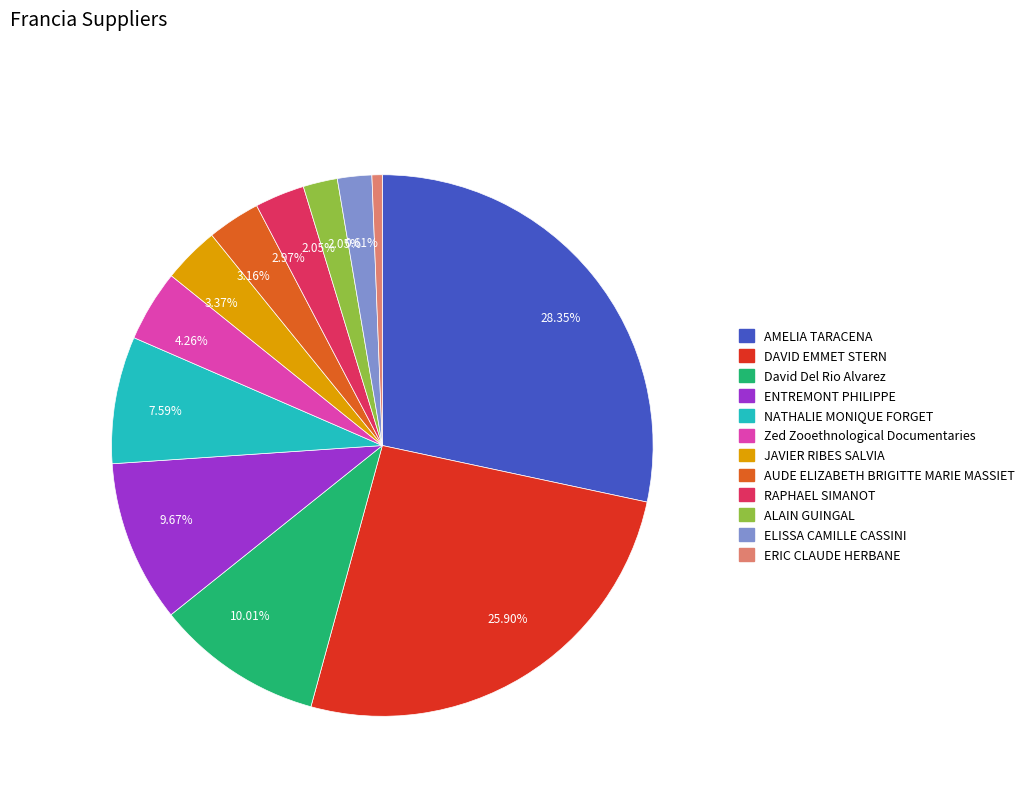

How many slices are in this pie chart?

12